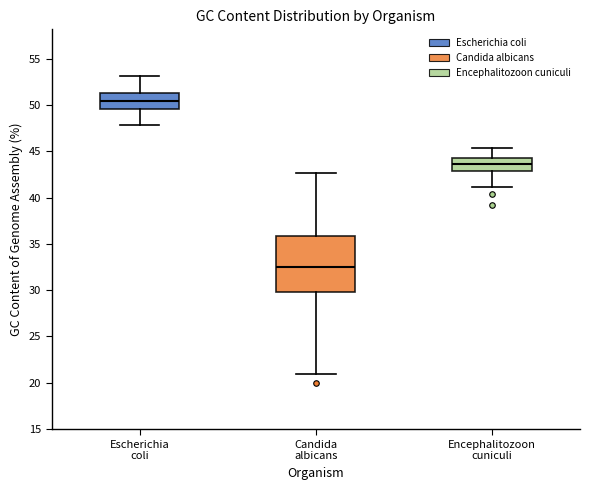

Reading left to right, transcribe this box plot: for each box, give where its median line is, the range the box spans, and where its two whiskers end, as read against the y-axis. The values are not printed on the chart, so give them approximately, as read against the axis.

Escherichia coli: median 50.5, box 49.5 to 51.5, whiskers 48.0 to 53.0
Candida albicans: median 32.5, box 30.0 to 36.0, whiskers 21.0 to 42.5
Encephalitozoon cuniculi: median 43.5, box 43.0 to 44.5, whiskers 41.0 to 45.5